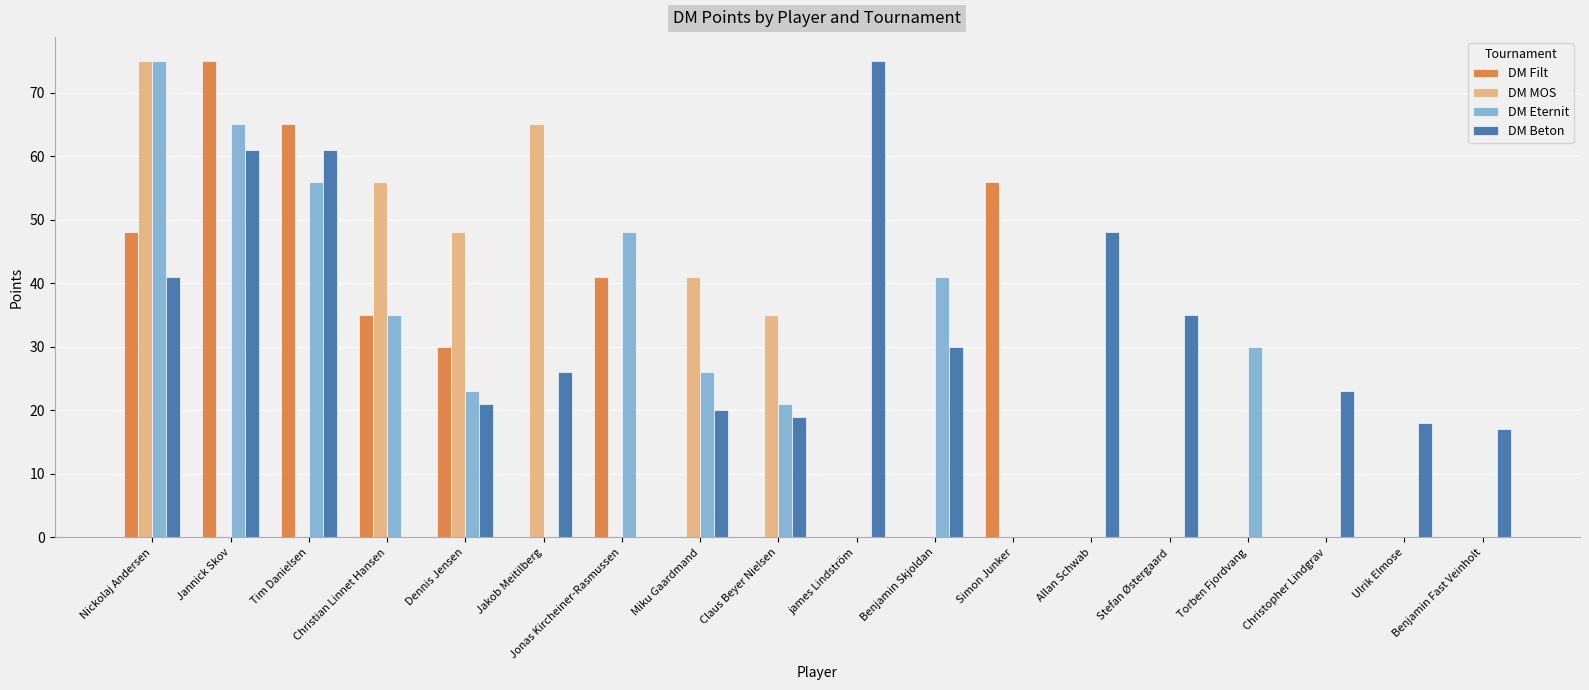

At which label is DM MOS closest to 37?

Claus Beyer Nielsen